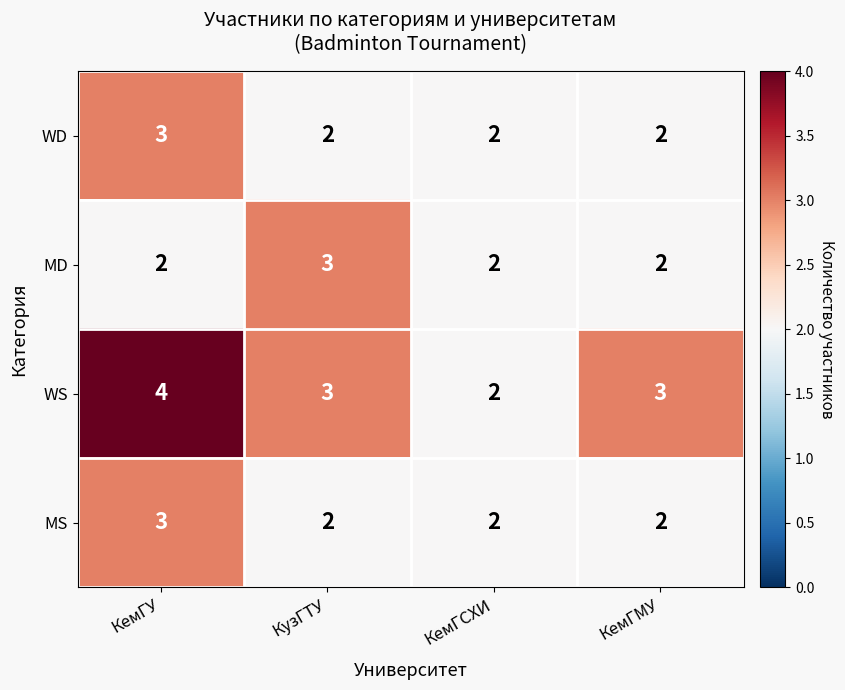

The MD series shows 2 at КемГУ. True or false?

True